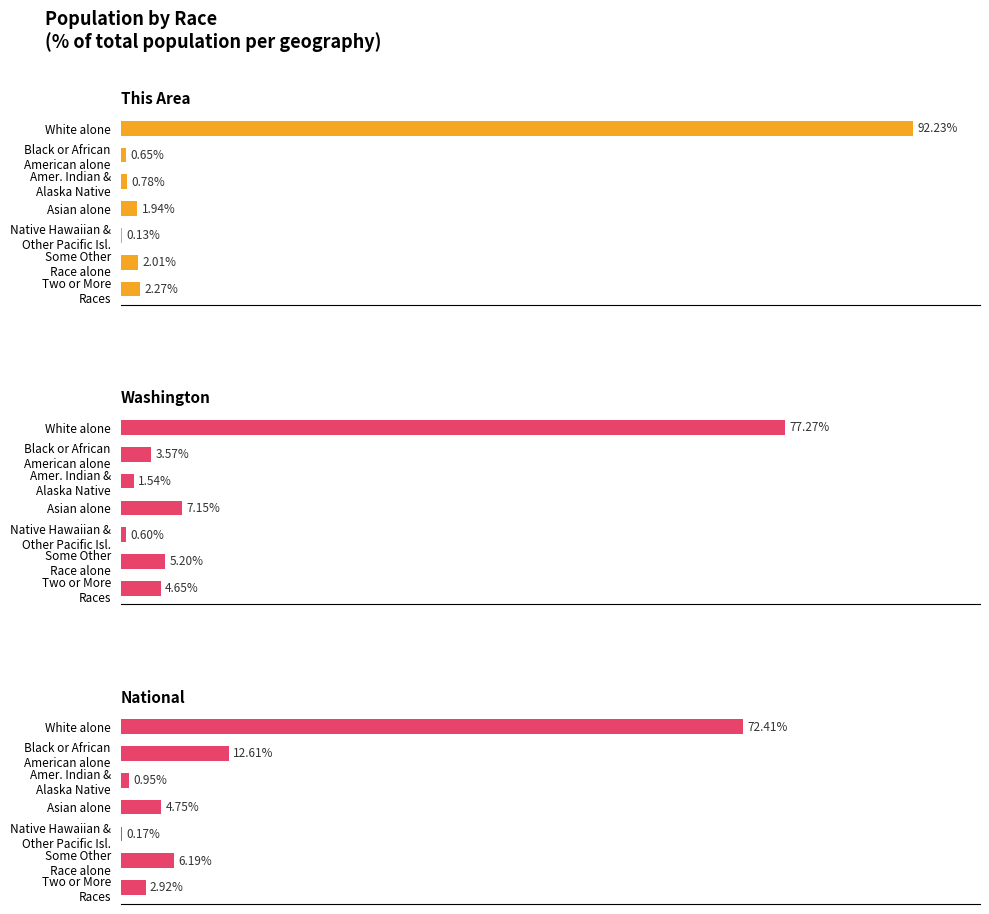

Reading left to right, list all the values displayed in this chart.

This Area: 92.2	0.6	0.8	1.9	0.1	2.0	2.3
Washington: 77.3	3.6	1.5	7.2	0.6	5.2	4.7
National: 72.4	12.6	0.9	4.8	0.2	6.2	2.9